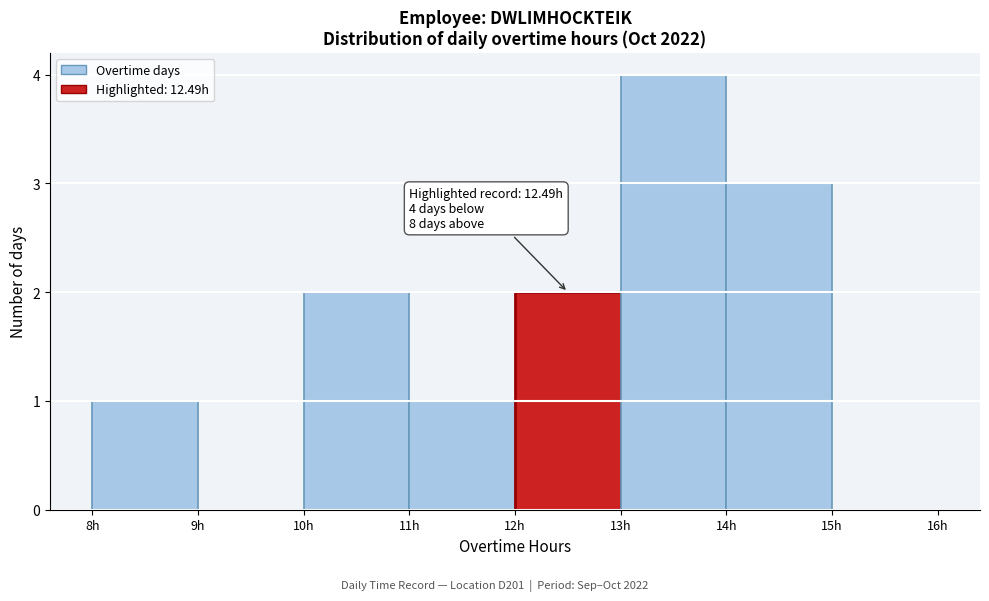

Over which range of the x-axis is the bar tallest?

13 to 14